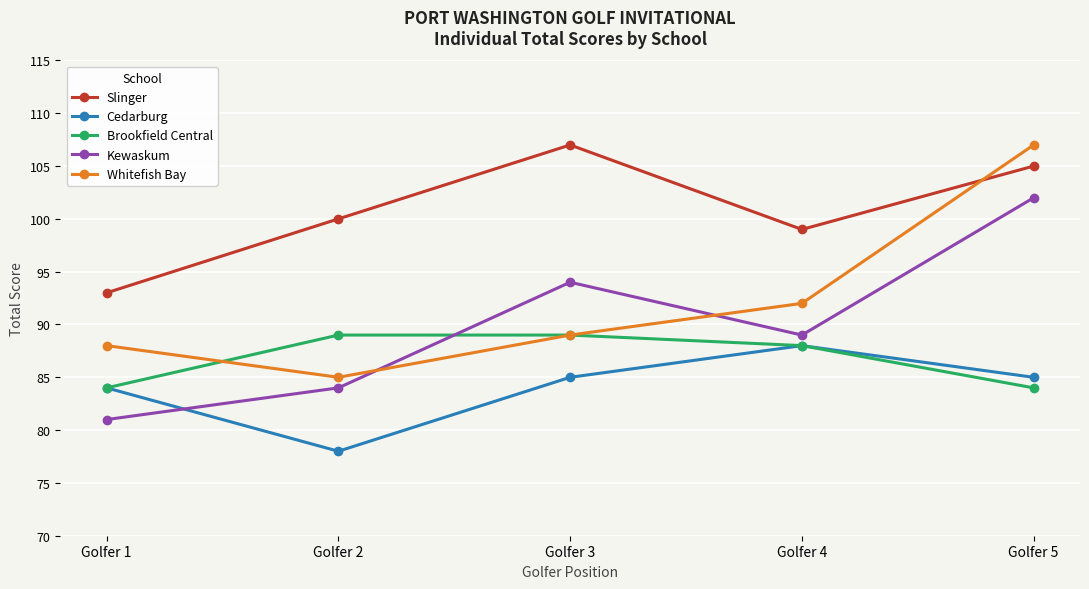

At which label is Kewaskum closest to 91?

Golfer 4